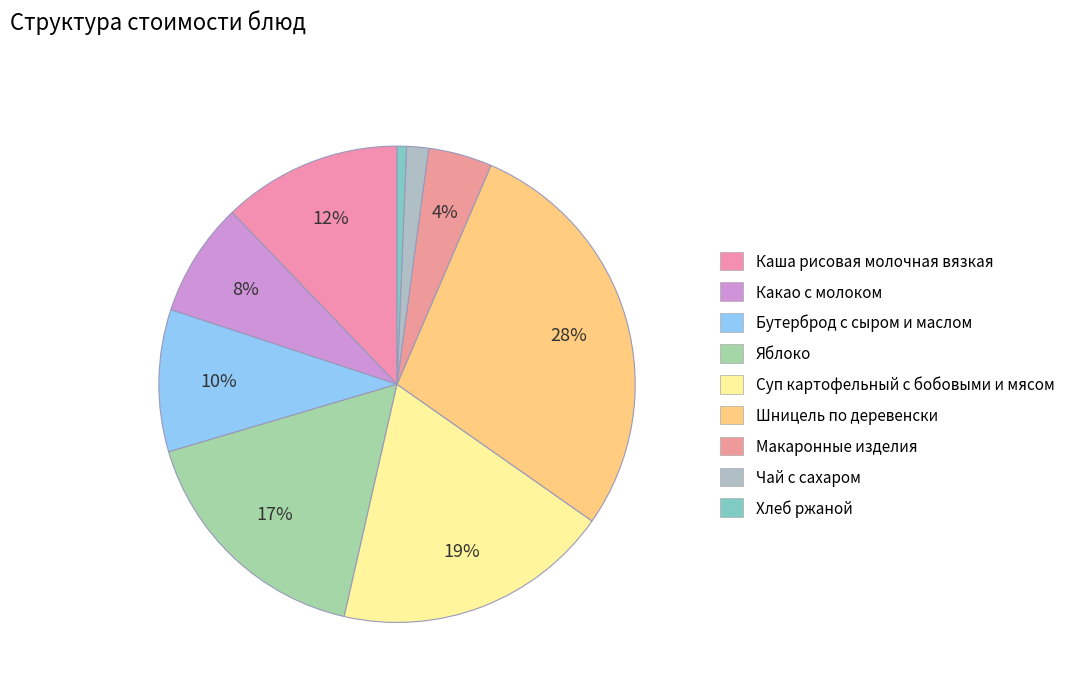

What is the change in value from Какао с молоком to Бутерброд с сыром и маслом?

+3.1